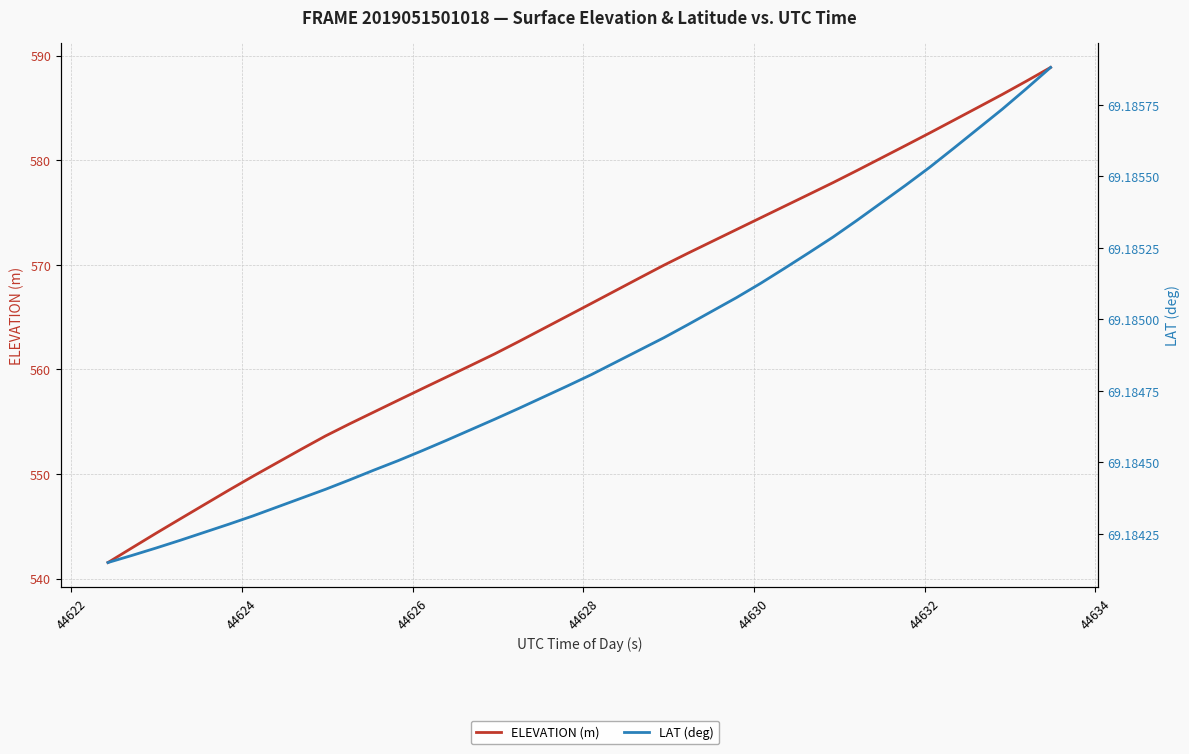

What are all the series names shown in the legend?

ELEVATION (m), LAT (deg)